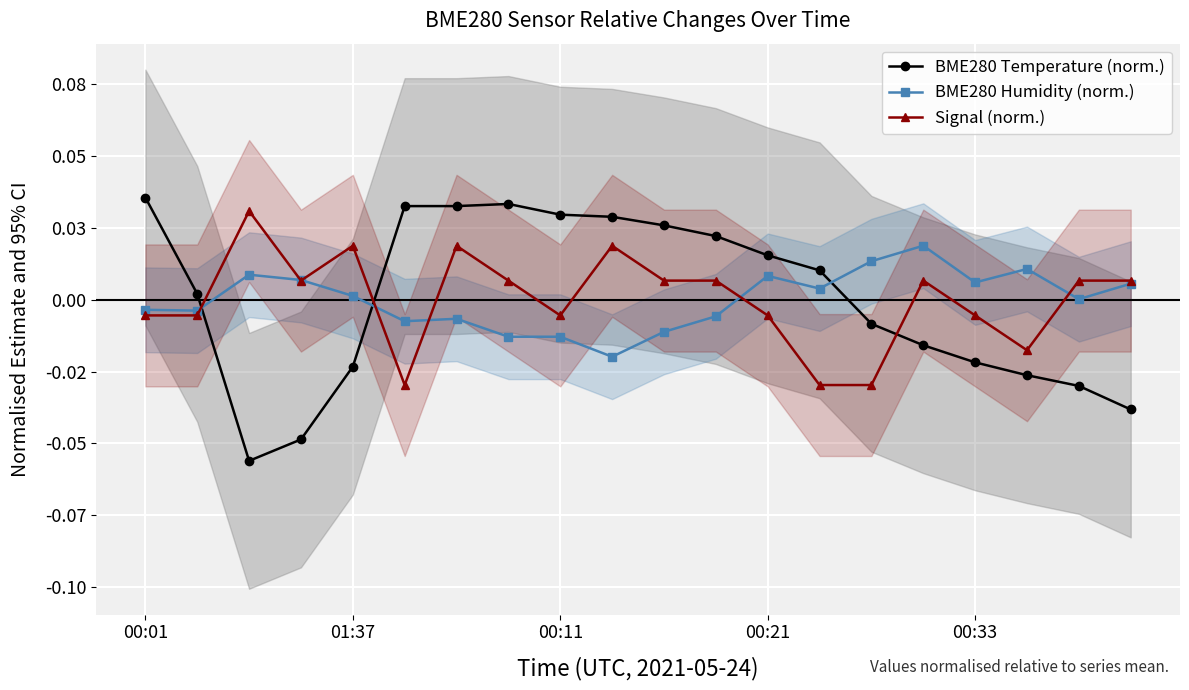

How many interior local peaks does the BME280 Temperature (norm.) series have?

1